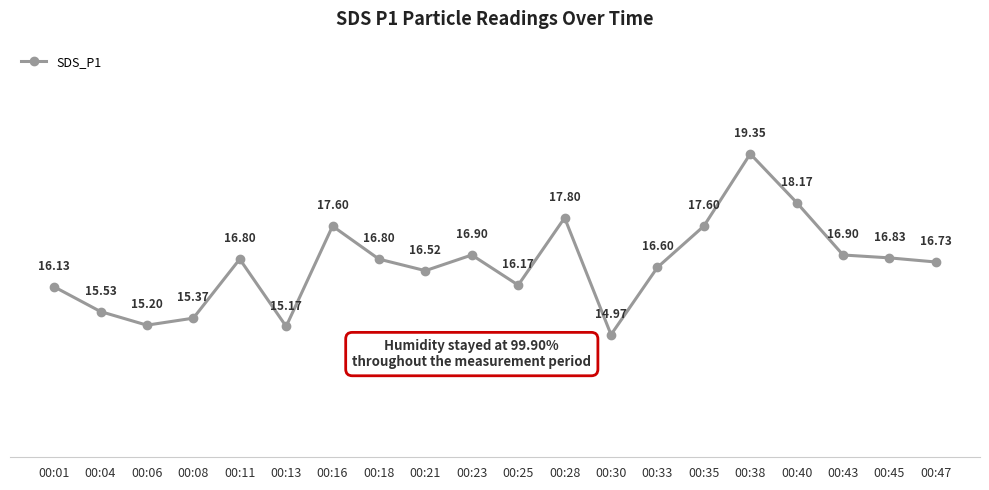

How many interior local valleys (lower than both neighbors) does the data have?

5